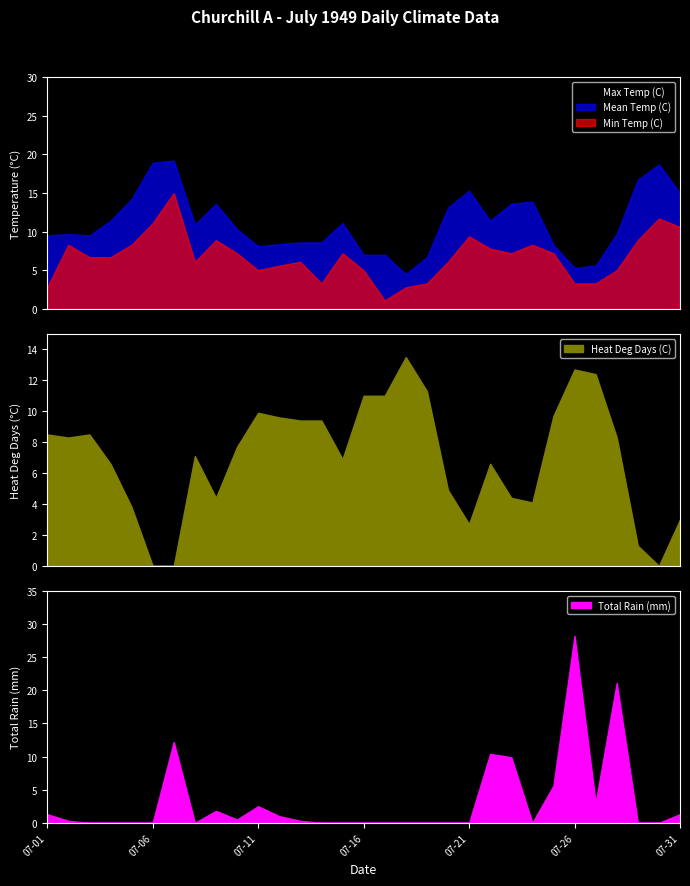

True or false: Heat Deg Days (C) and Total Rain (mm) intersect in this chart.

True